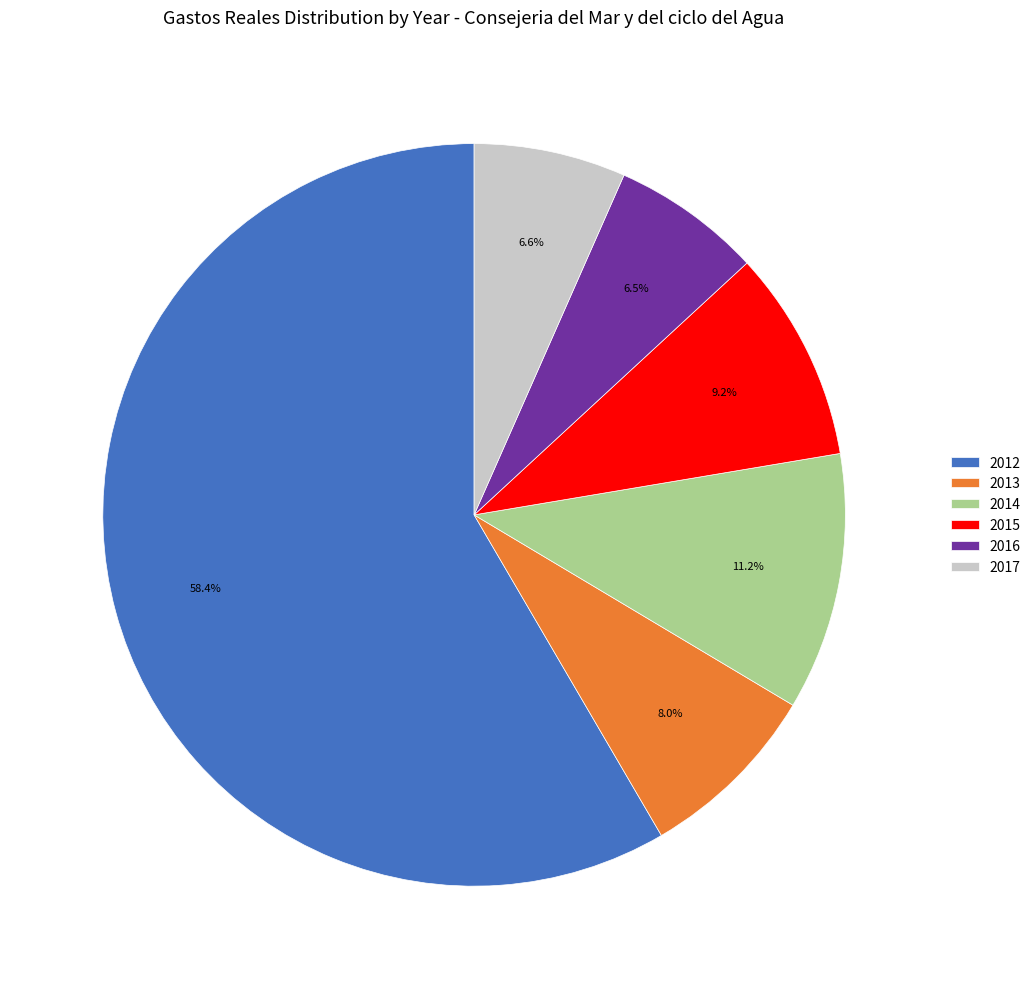

How many slices are in this pie chart?

6